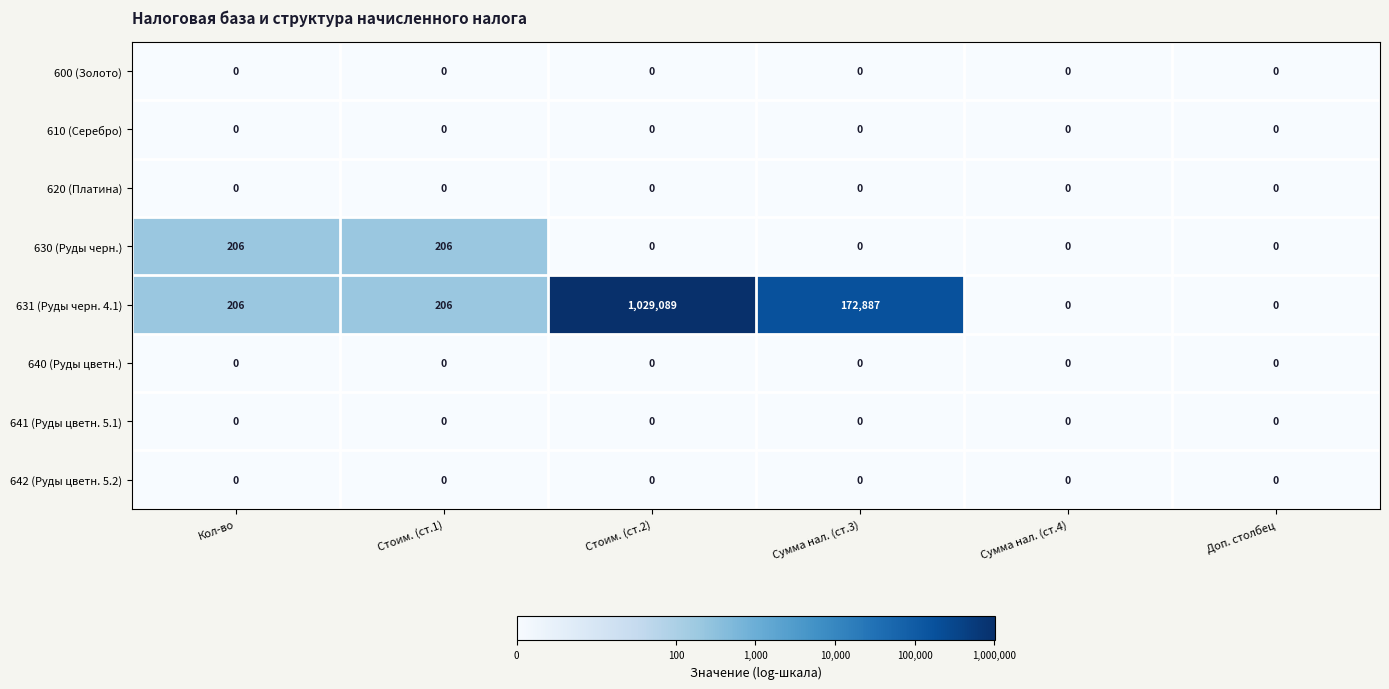

At how many categories does at least one series exceed 6?

4